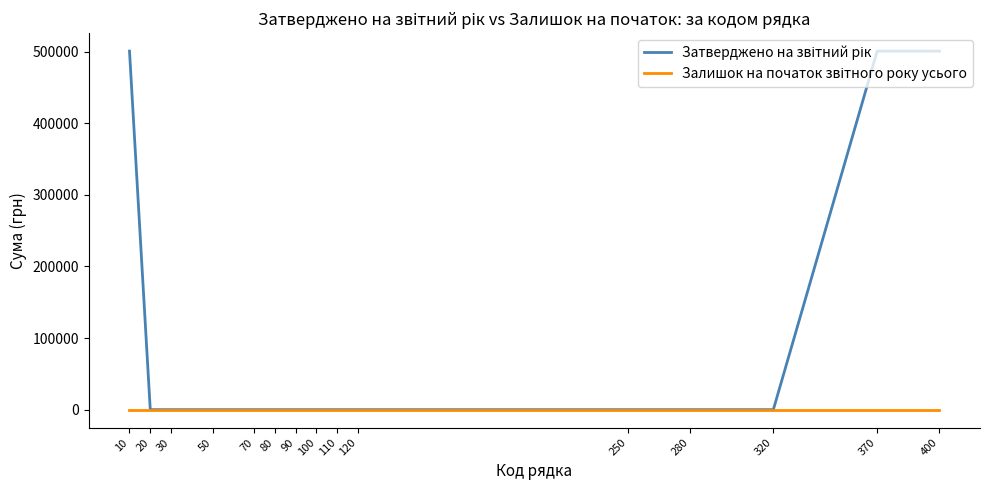

What is the maximum value shown in the chart?

500940